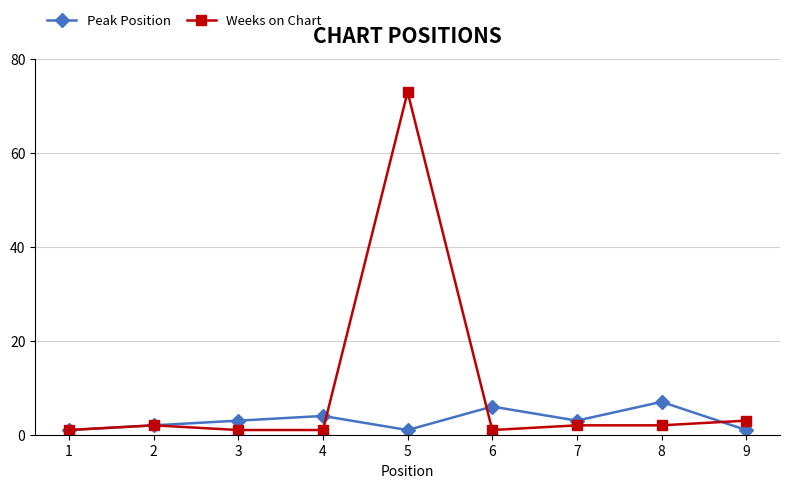

Reading left to right, what are all the values shown in this chart?

Peak Position: 1	2	3	4	1	6	3	7	1
Weeks on Chart: 1	2	1	1	73	1	2	2	3